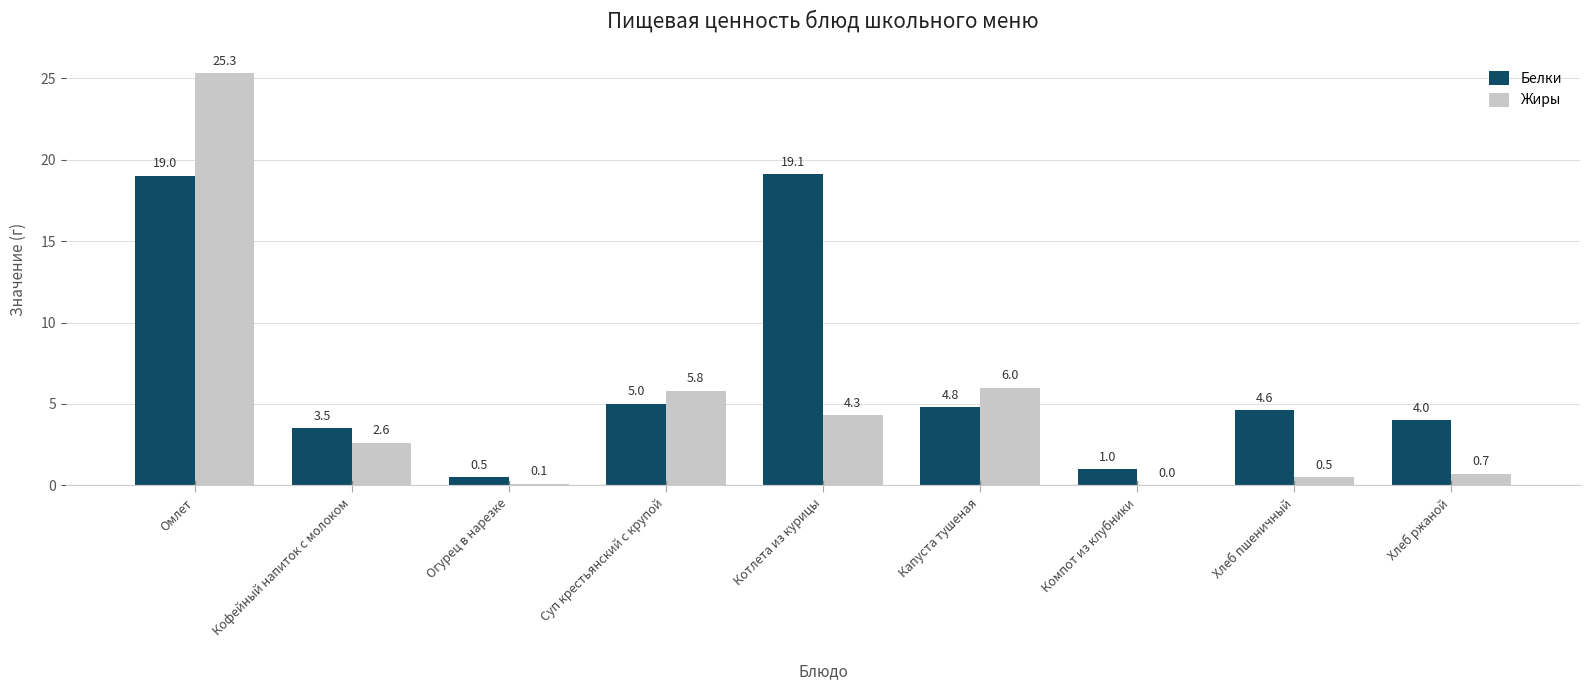

At which category is the sum across all series the highest?

Омлет